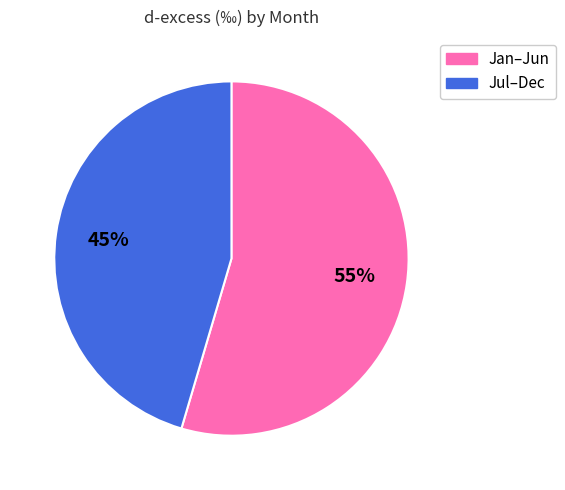

To the nearest percent, what is the average slice percentage?

50%